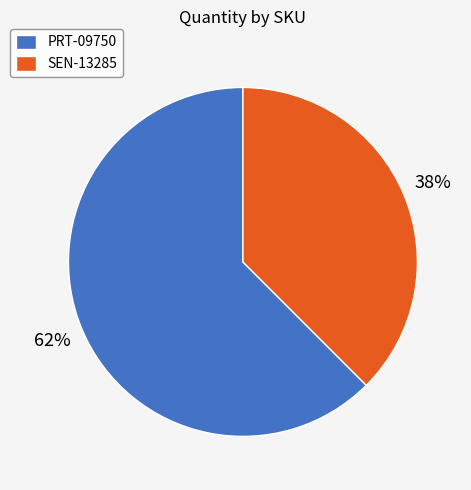

Is the sum of SEN-13285 and PRT-09750 greater than half?

Yes